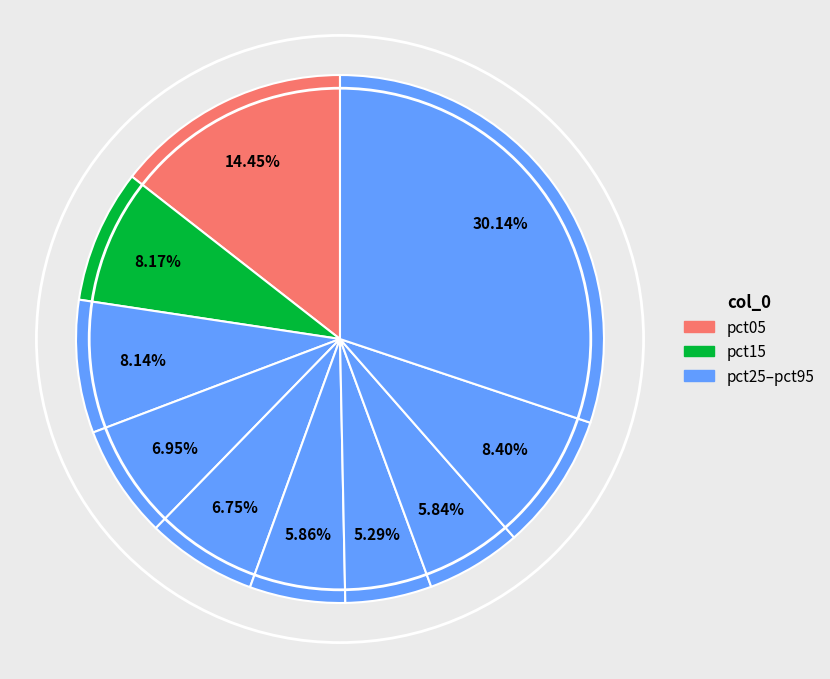

Is there a majority slice in this chart?

No